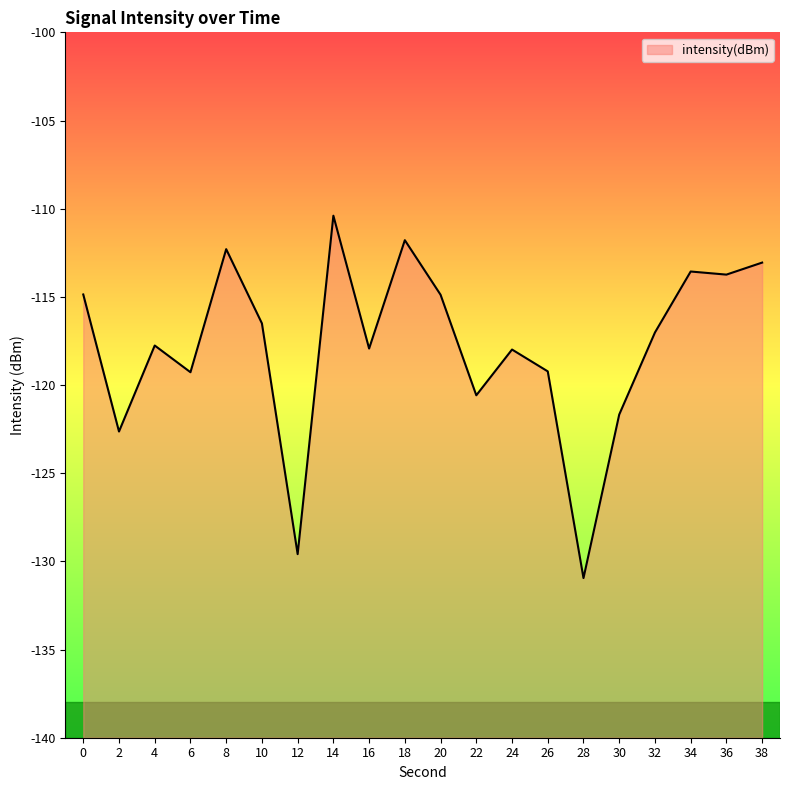

Rank the categories by value from lowest to highest.

28, 12, 2, 30, 22, 6, 26, 24, 16, 4, 32, 10, 20, 0, 36, 34, 38, 8, 18, 14